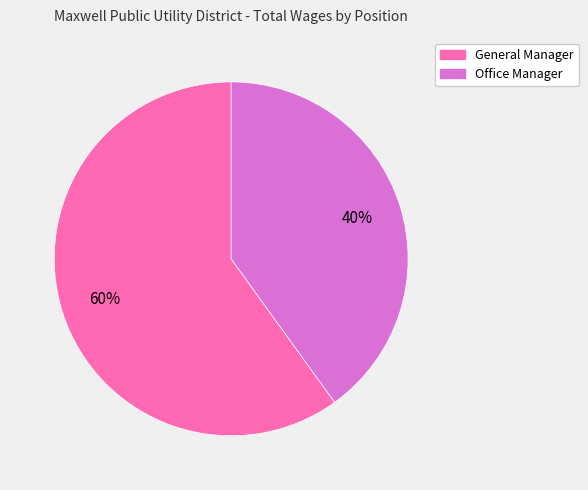

Combined, do General Manager and Office Manager account for over 50%?

Yes